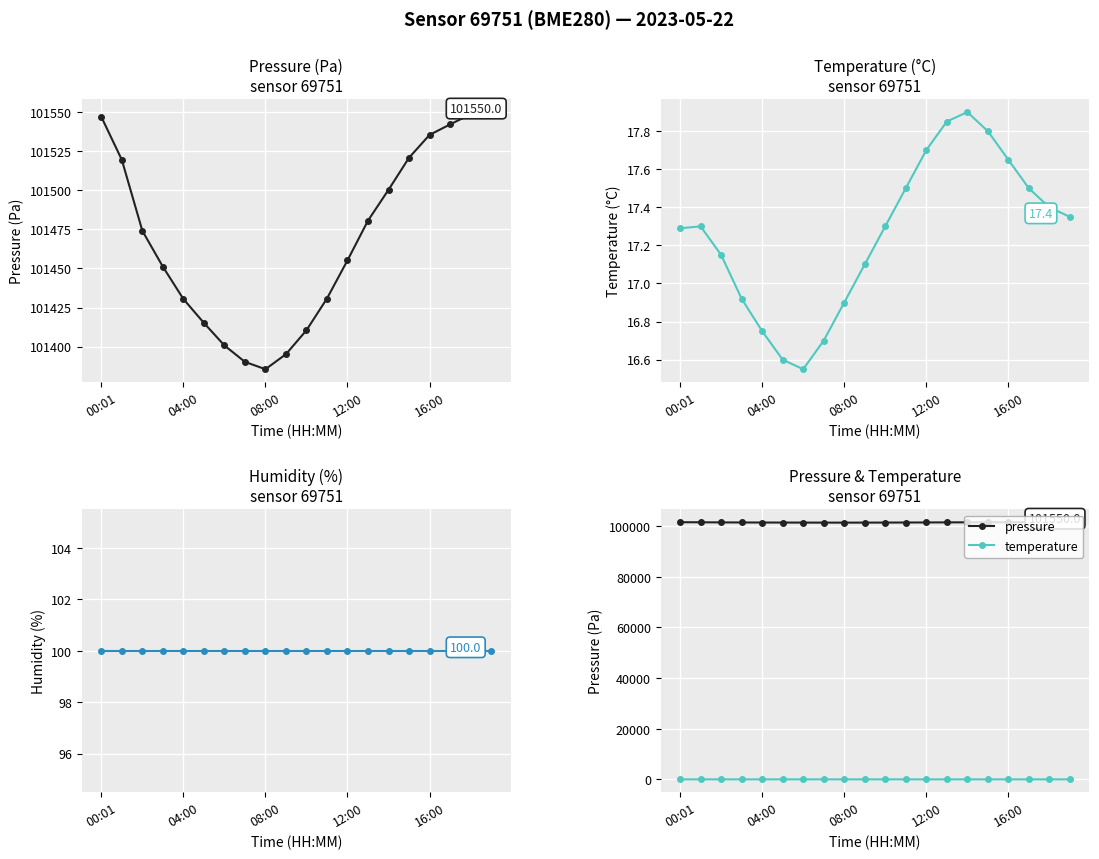

True or false: temperature and pressure intersect in this chart.

False